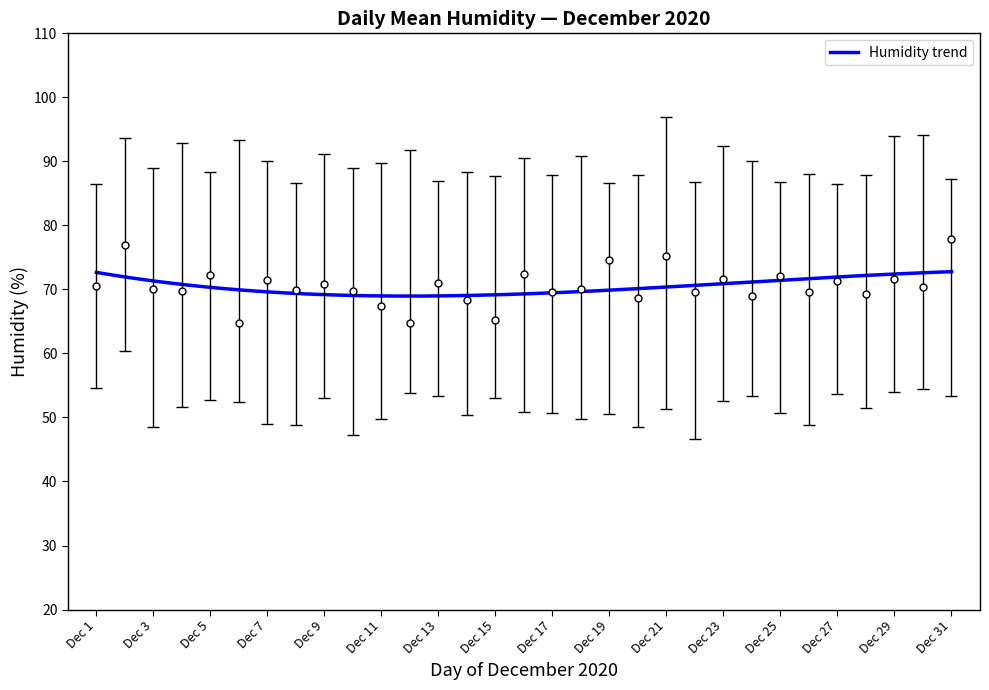

True or false: err_upper has a value of 44.3 at 2020-12-08.

False